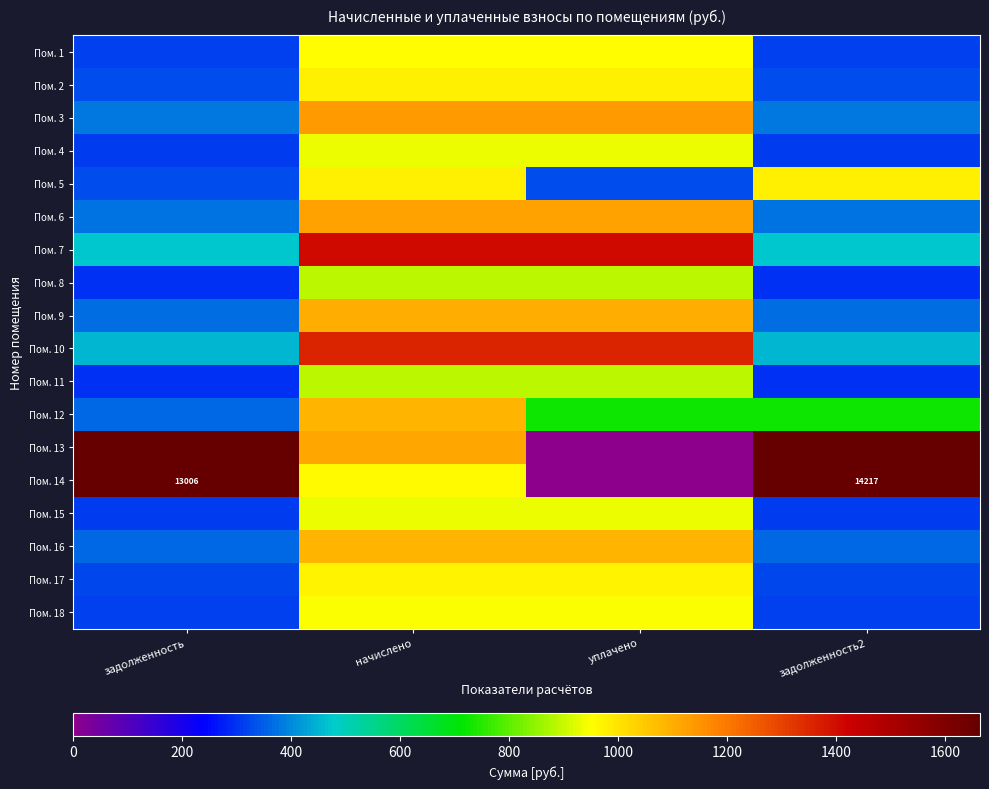

At how many categories does at least one series exceed 10536?

2